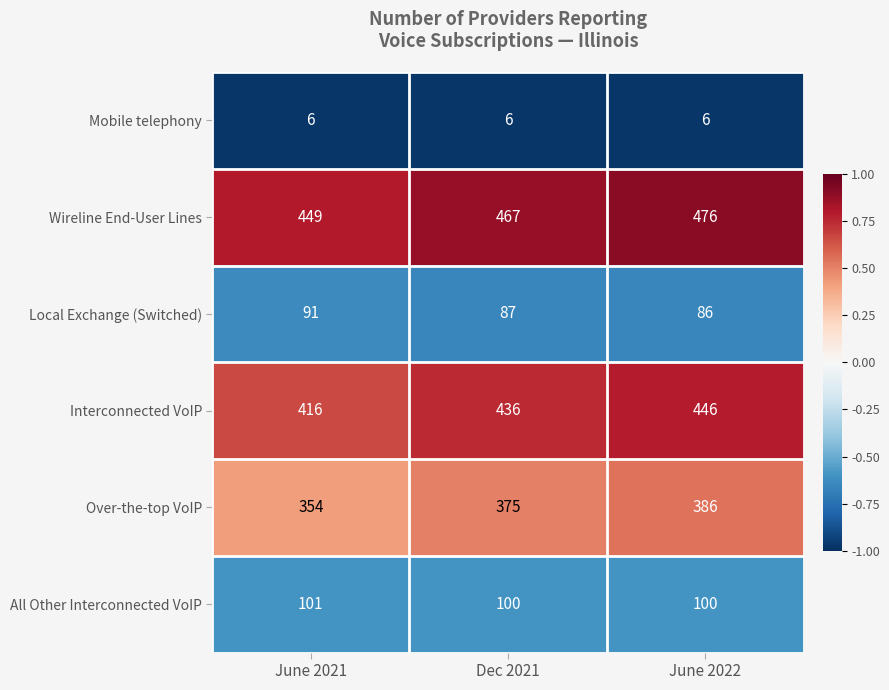

Rank the series at June 2021 from highest to lowest value.

Wireline End-User Lines, Interconnected VoIP, Over-the-top VoIP, All Other Interconnected VoIP, Local Exchange (Switched), Mobile telephony